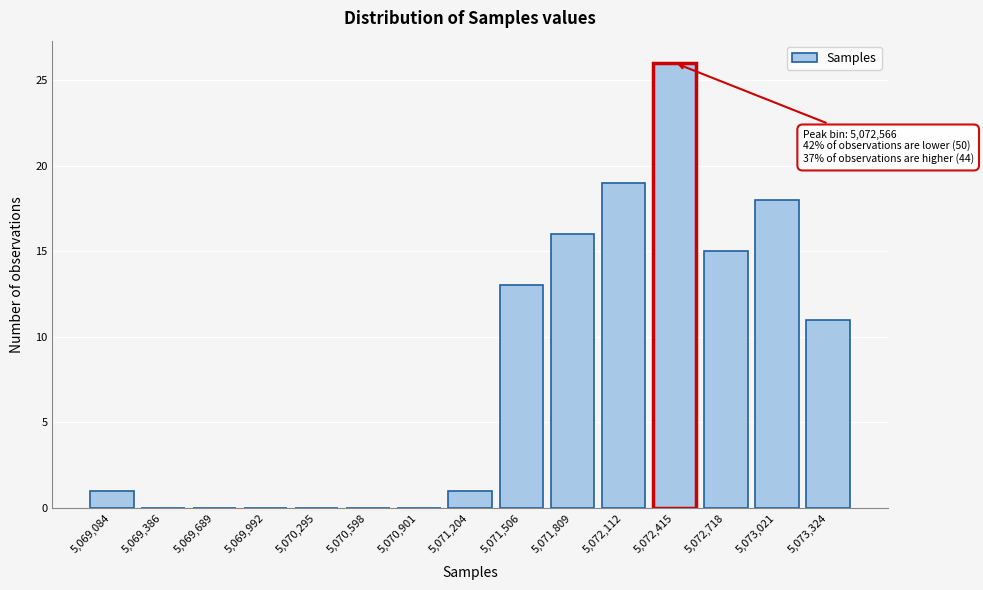

Reading left to right, extract all data points from this chart.

5,069,084=1	5,069,386=0	5,069,689=0	5,069,992=0	5,070,295=0	5,070,598=0	5,070,901=0	5,071,204=1	5,071,506=13	5,071,809=16	5,072,112=19	5,072,415=26	5,072,718=15	5,073,021=18	5,073,324=11